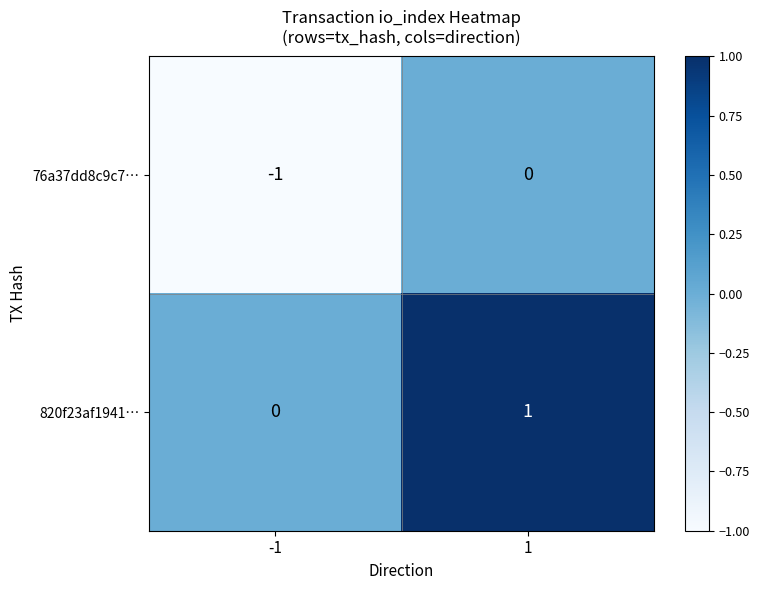

Reading left to right, extract all data points from this chart.

76a37dd8c9c7…: -1=-1	1=0
820f23af1941…: -1=0	1=1